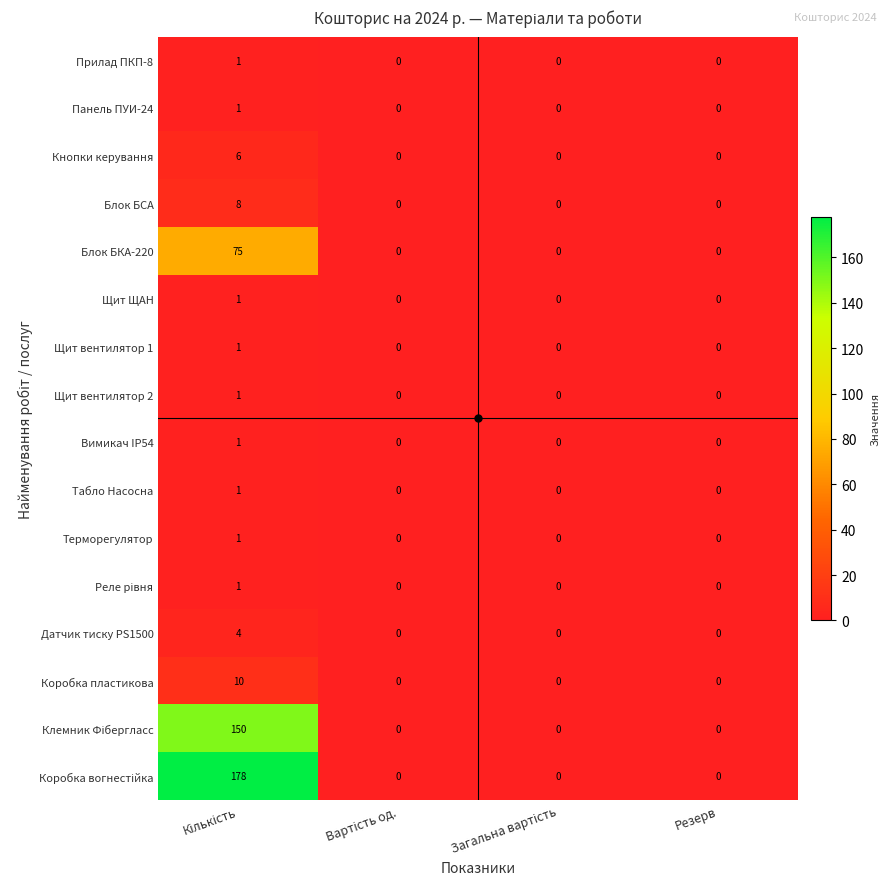

What is the difference between the maximum and minimum values in the Коробка пластикова series?

10